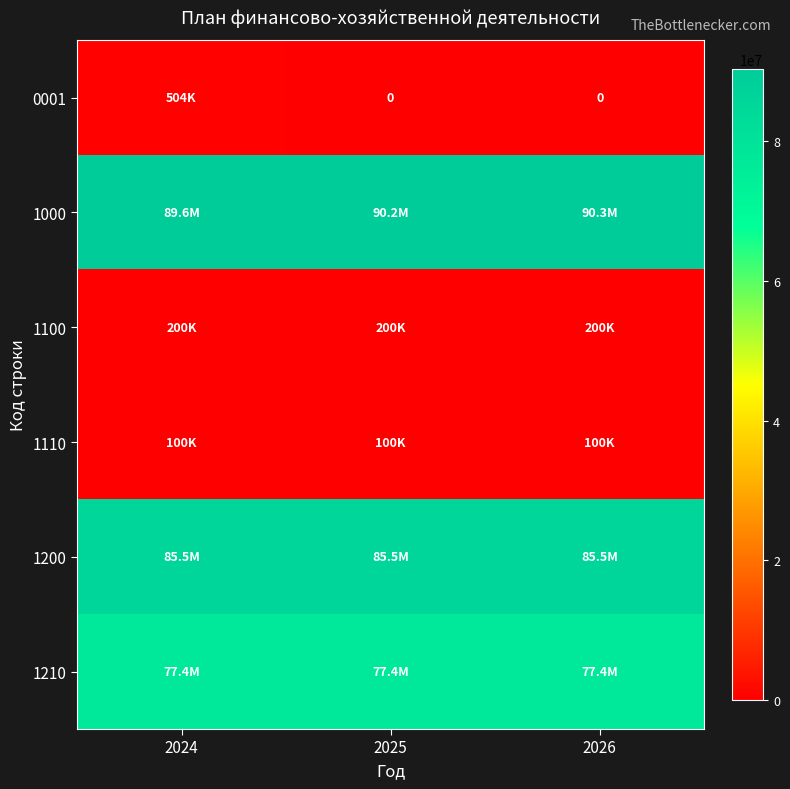

Is the value of 1100 at 2024 greater than the value of 1110 at 2025?

Yes